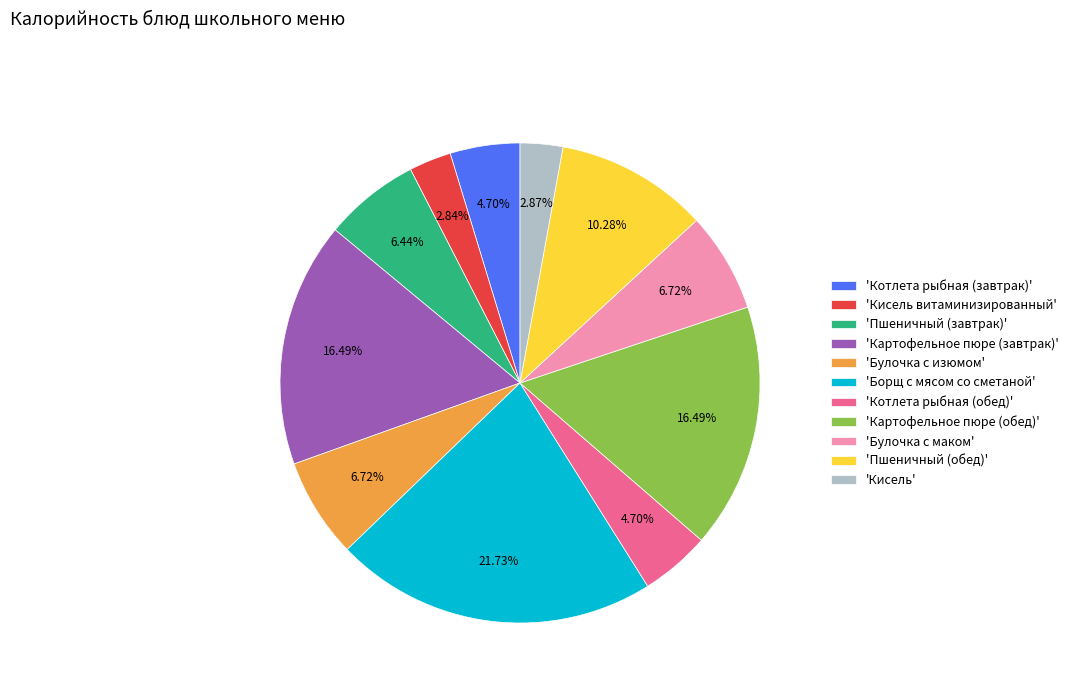

Which slice is the largest?

'Борщ с мясом со сметаной'